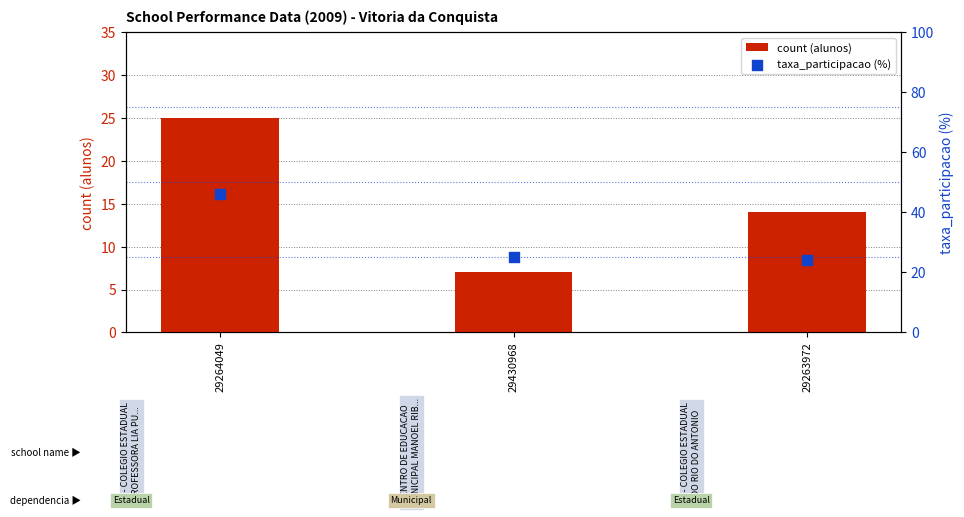

Which series has the largest Y range (max minus min)?

taxa_participacao (%)